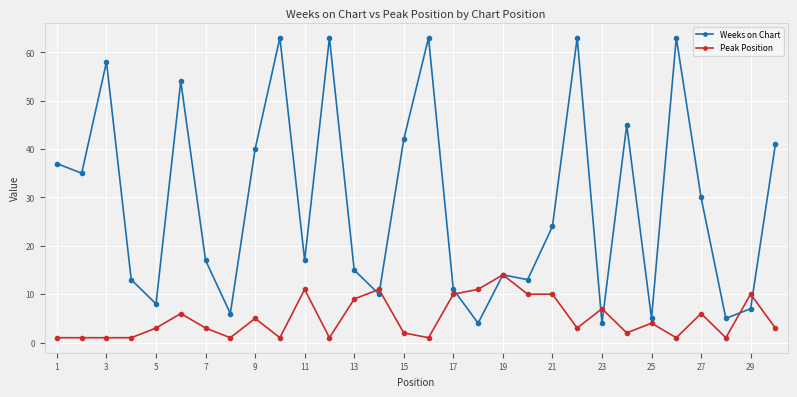

List the series in order of their peak value, lowest first.

Peak Position, Weeks on Chart